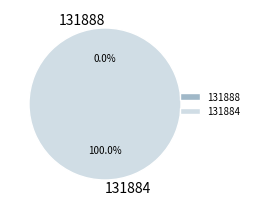

Does 131888 account for over 50% of the chart?

No